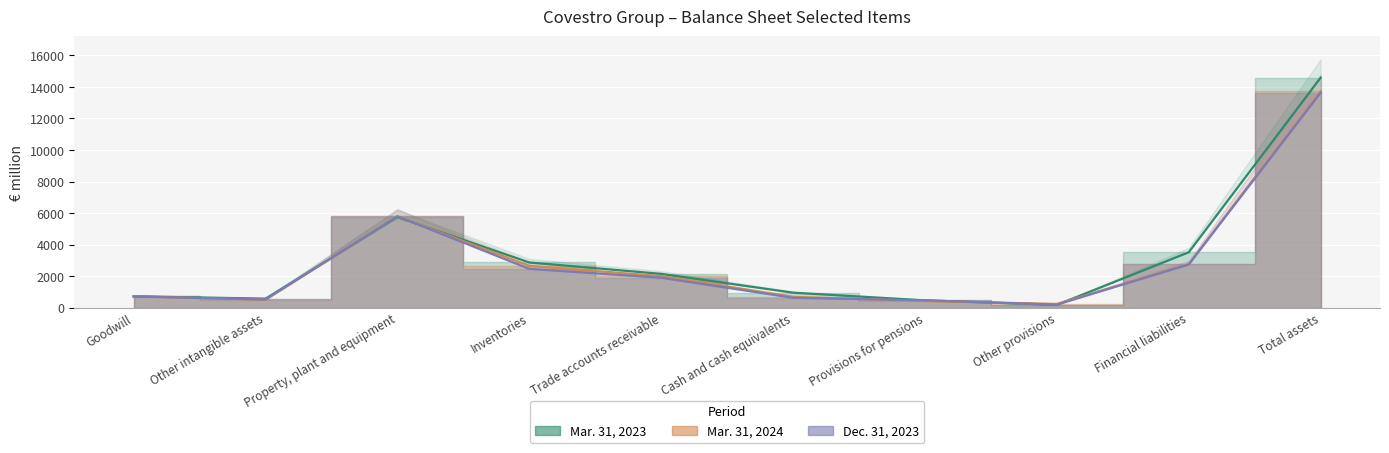

True or false: Mar. 31, 2024 has more than 2 interior local peaks.

False